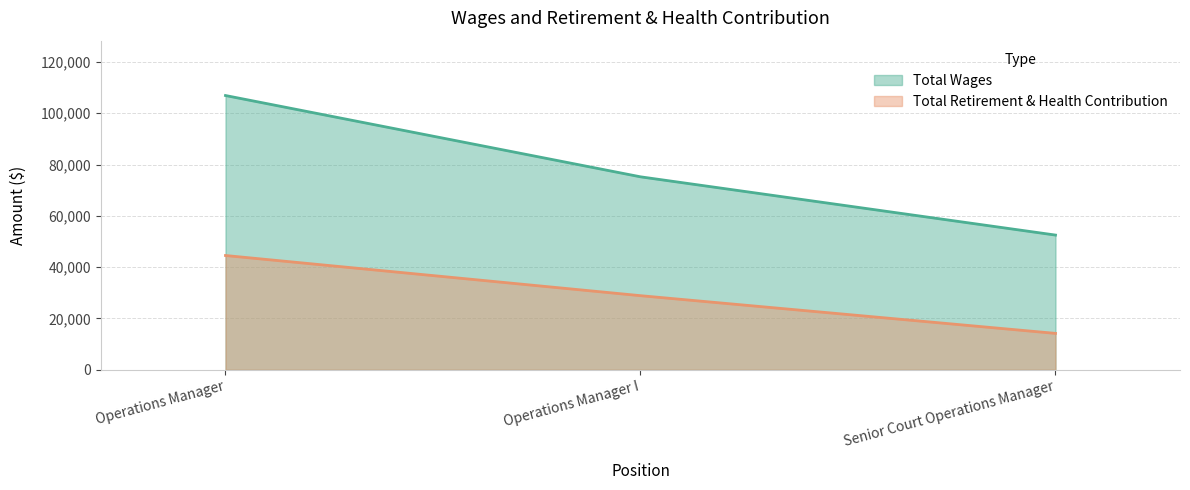

What is the smallest value displayed?

14197